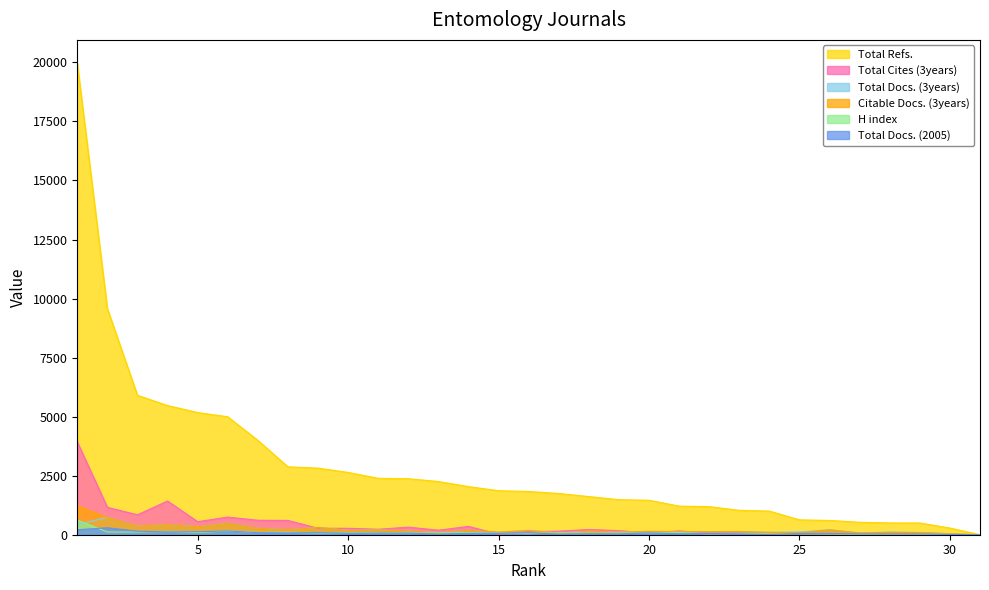

How many data points in Total Cites (3years) are above 173?

15